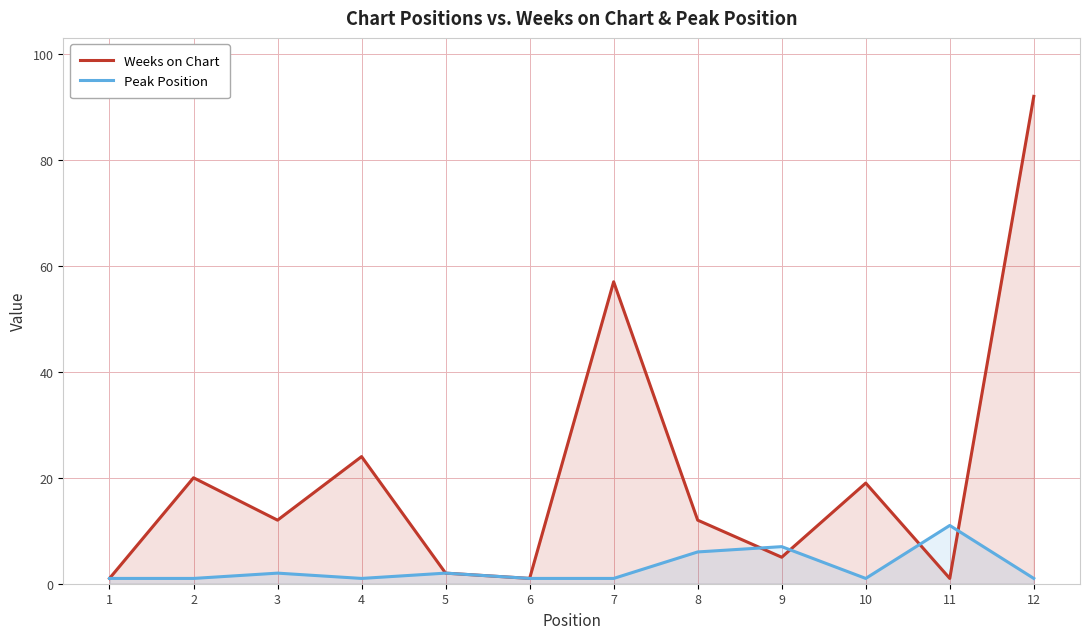

How many lines are shown in the chart?

2